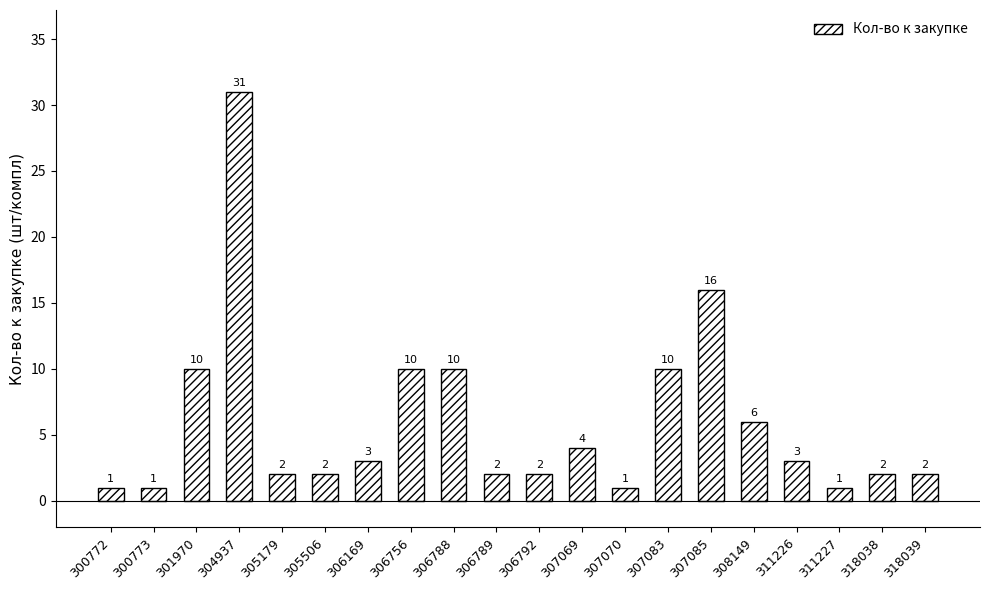

How many categories are shown in the chart?

20